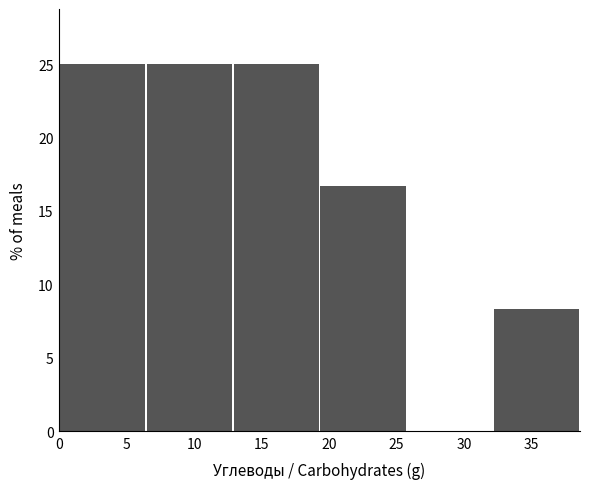

What is the height of the bar covering 0.0 to 6.5 on the x-axis? Neither the bar edges nor the heights are printed on the chart, so give them approximately, as read against the axes.

25.0